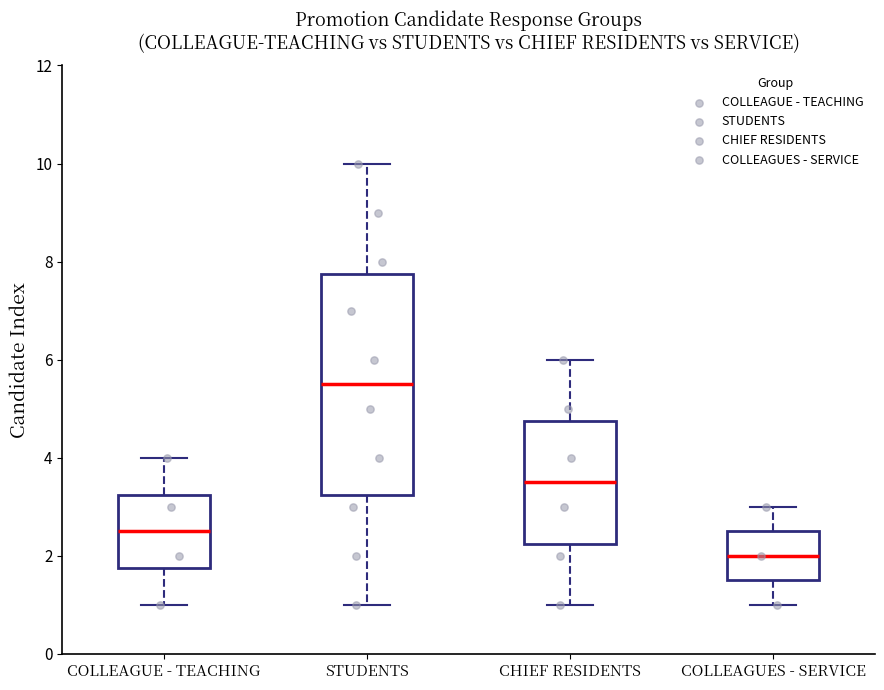

Which box's median line is the highest?

STUDENTS